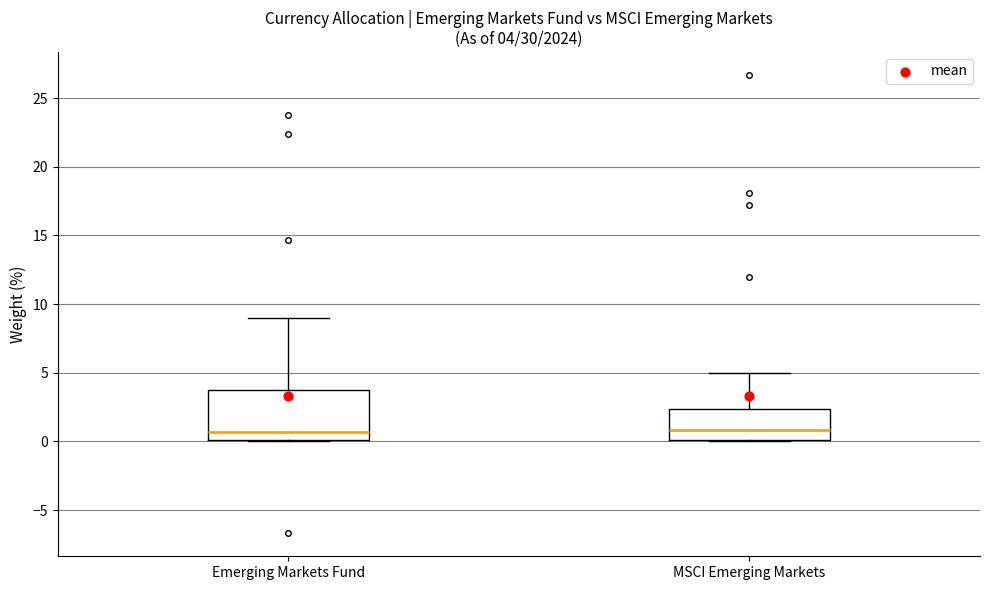

Comparing the boxes themselves (not the whiskers), which one is the tallest?

Emerging Markets Fund